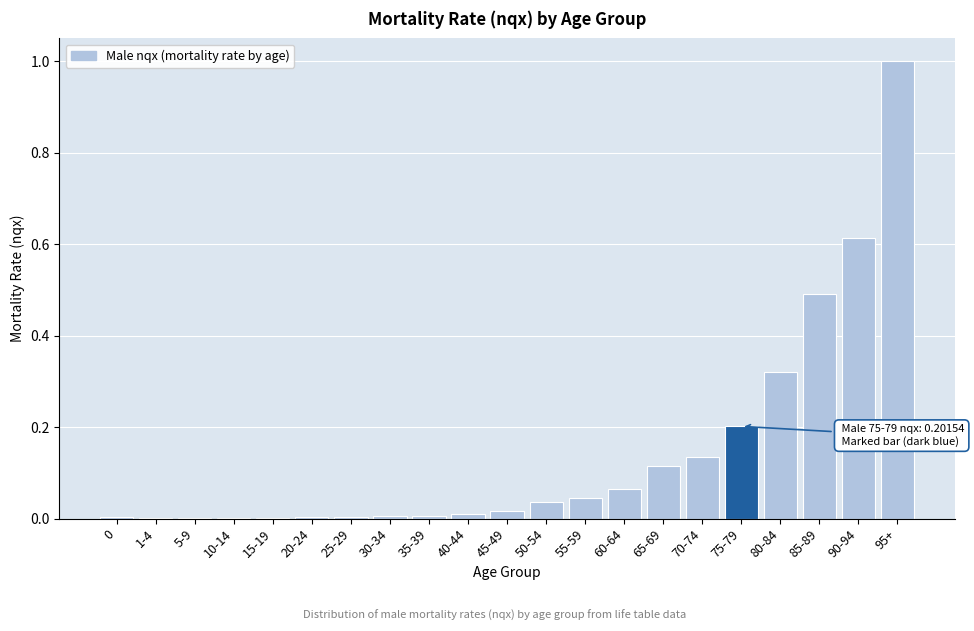

Which label corresponds to the largest value in the chart?

95+